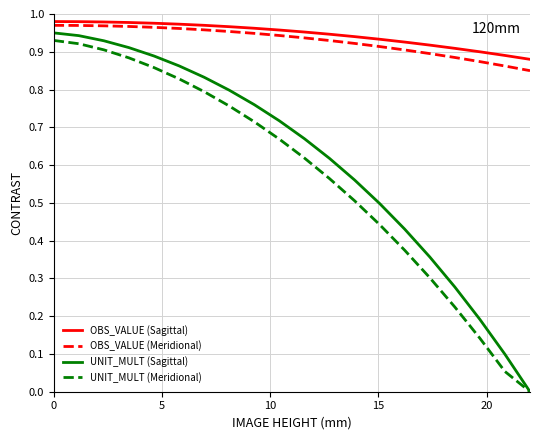

Which series has the widest spread of values?

UNIT_MULT (Sagittal)